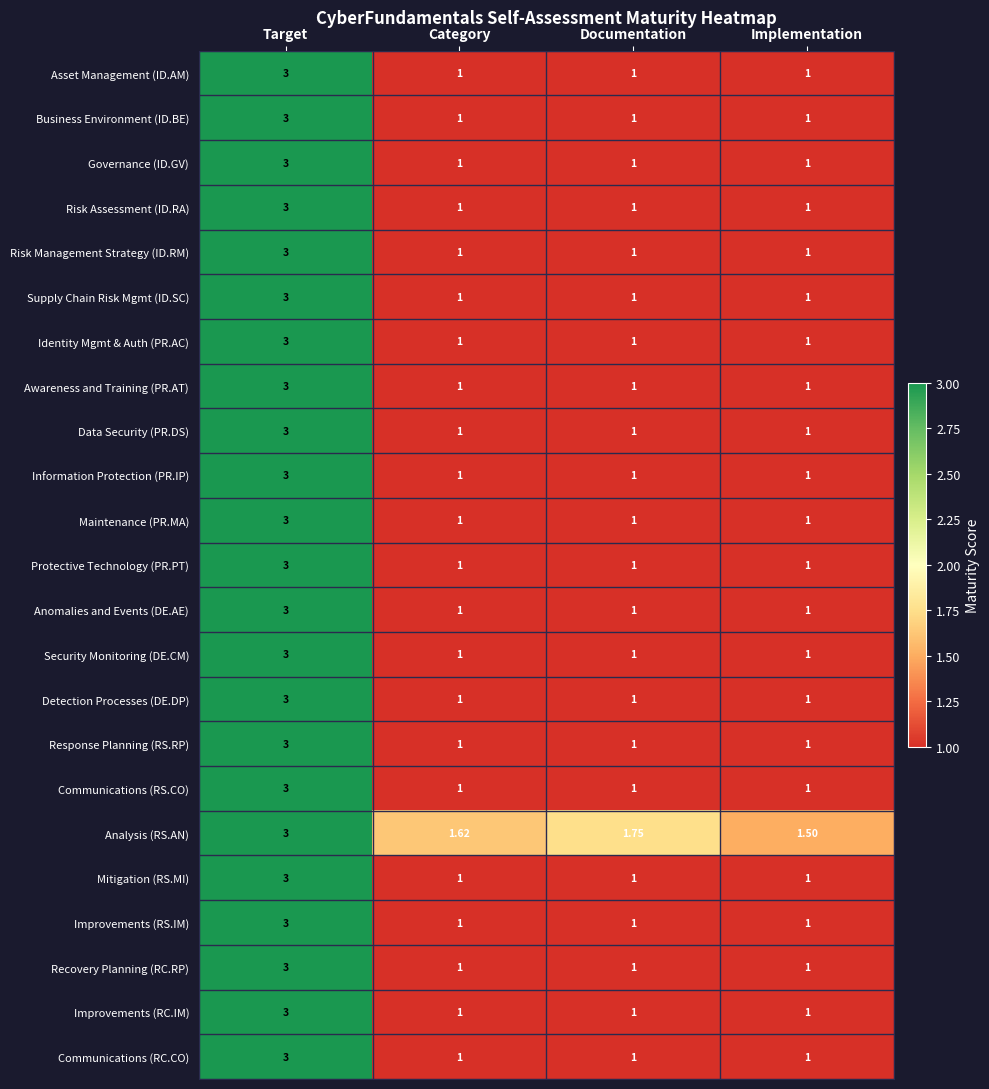

Between Category and Implementation, which series saw the biggest shift?

Analysis (RS.AN)